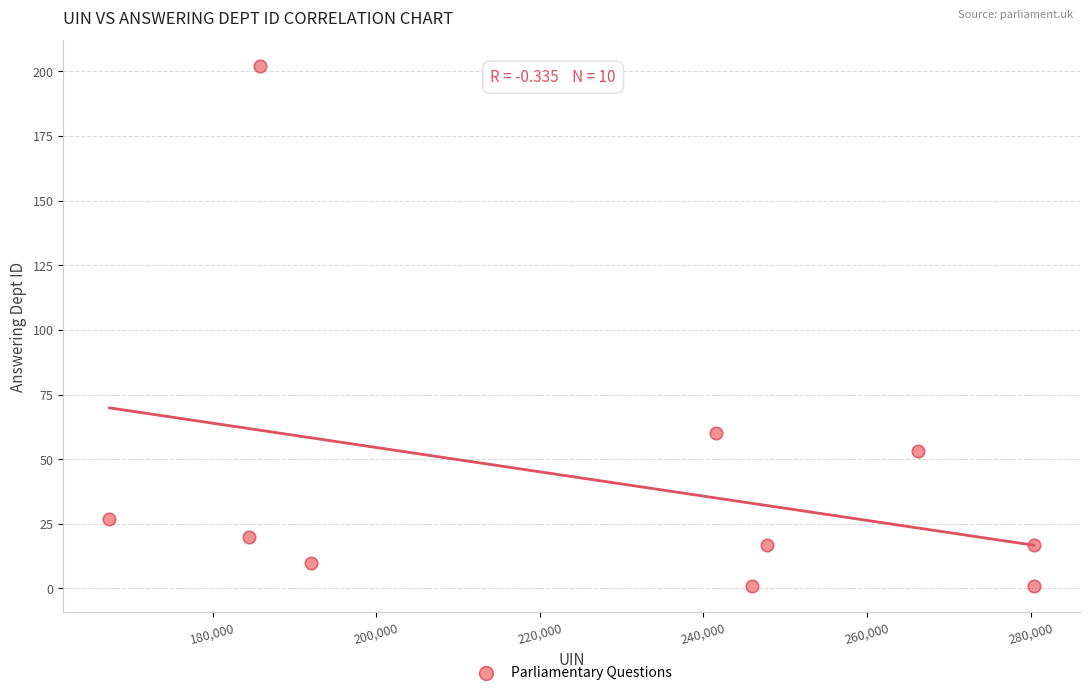

What Y value in the scatter plot is closest to 101?

60